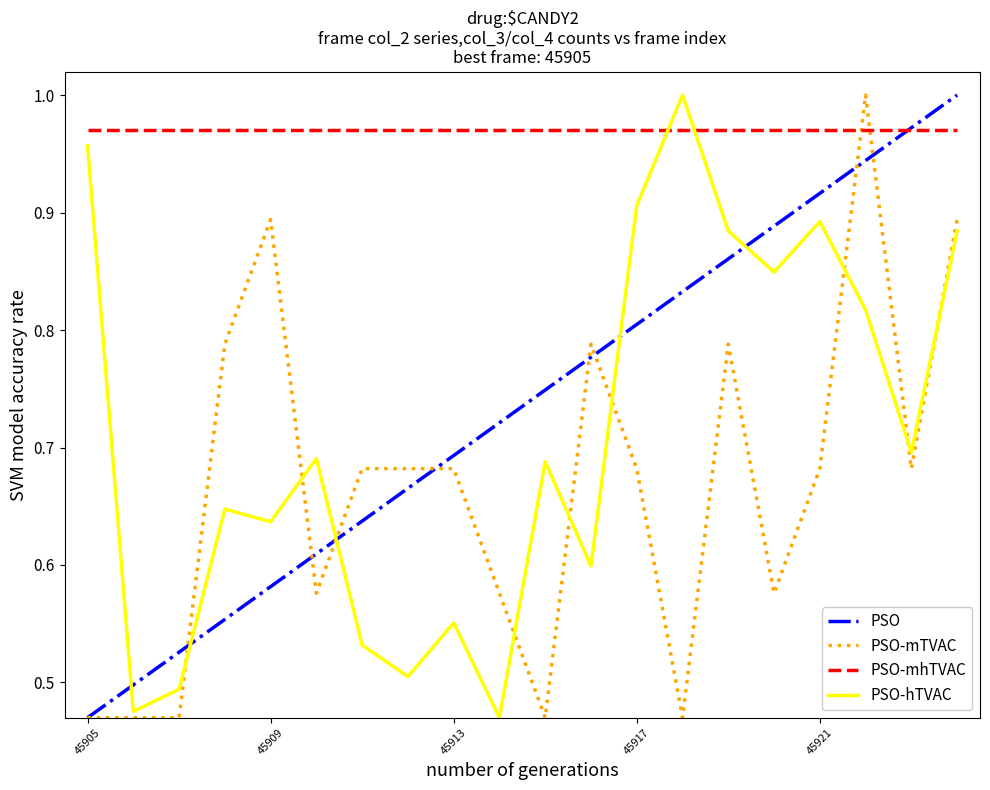

Does the chart have visible grid lines?

No